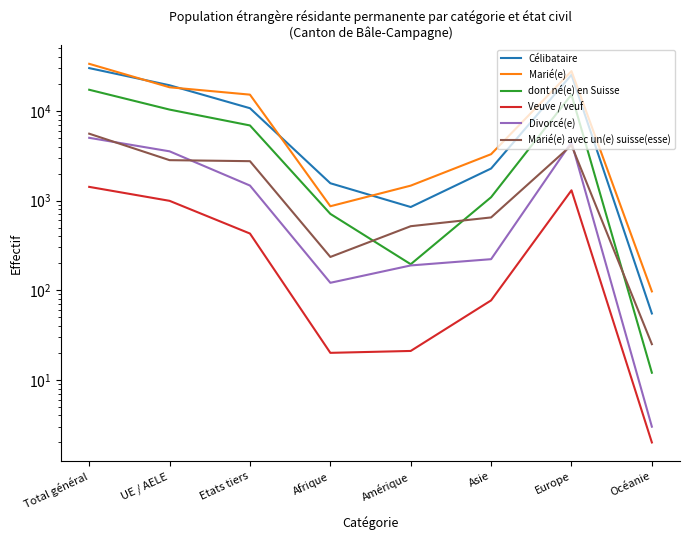

Rank the series at Etats tiers from highest to lowest value.

Marié(e), Célibataire, dont né(e) en Suisse, Marié(e) avec un(e) suisse(esse), Divorcé(e), Veuve / veuf